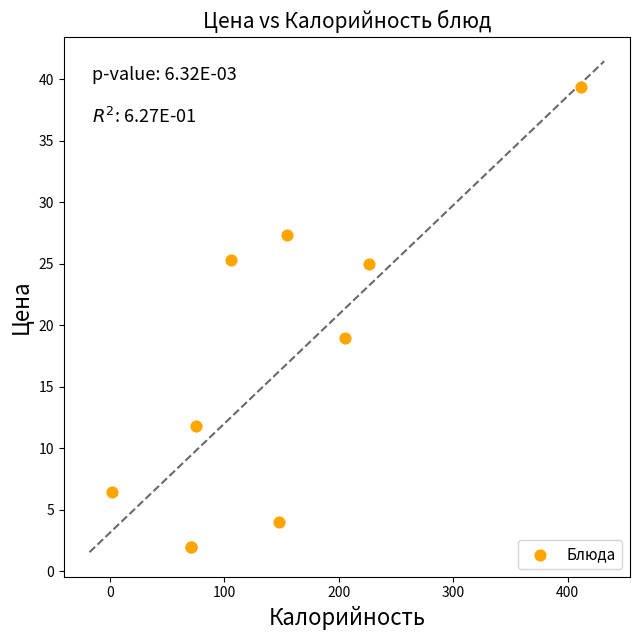

What Y value in the scatter plot is closest to 20?

19.0